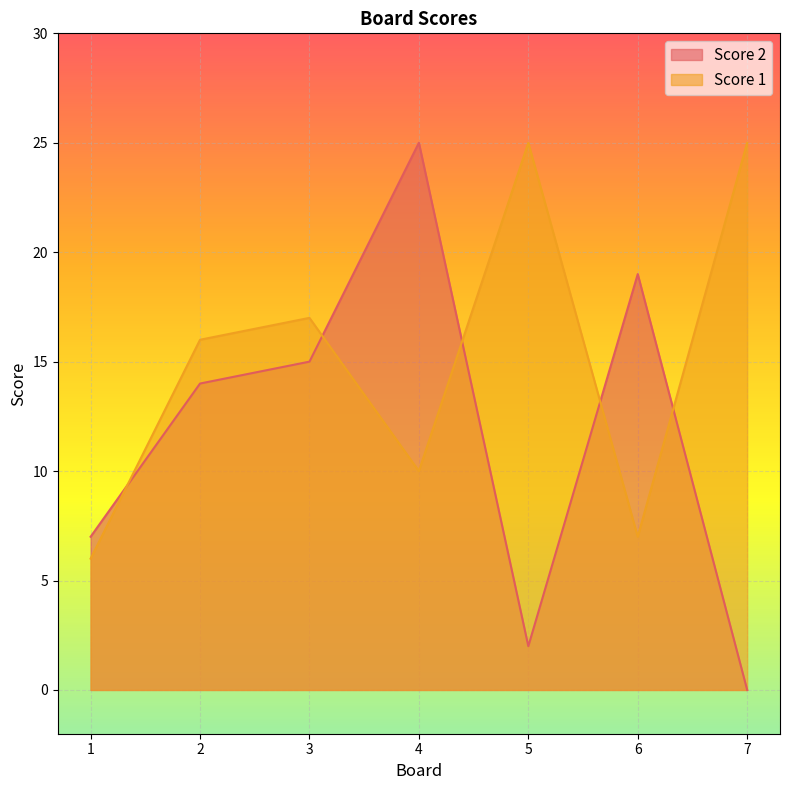

What is the average value of the Score 2 series?

12